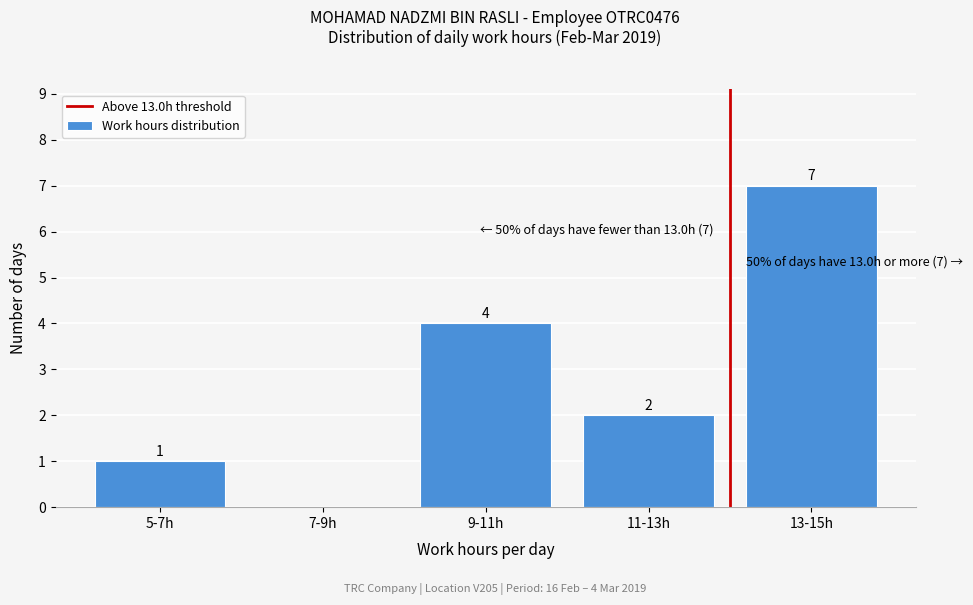

Reading left to right, extract all data points from this chart.

5-7h=1	7-9h=0	9-11h=4	11-13h=2	13-15h=7